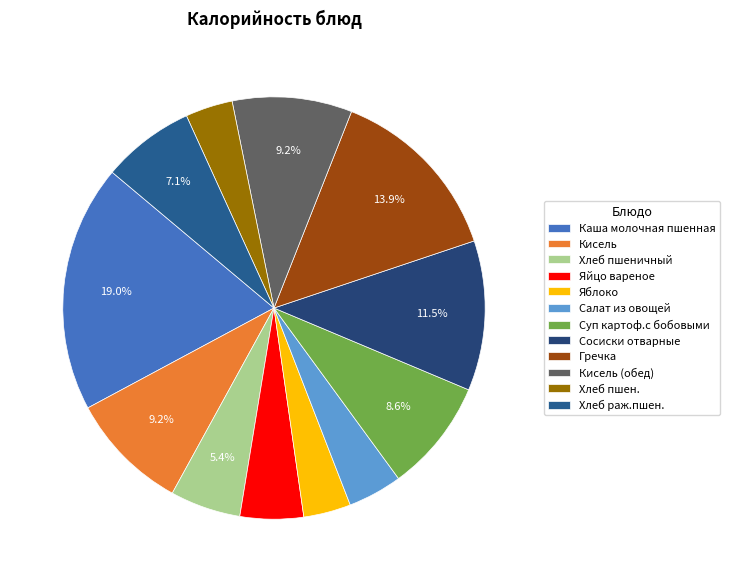

Which slice is the largest?

Каша молочная пшенная